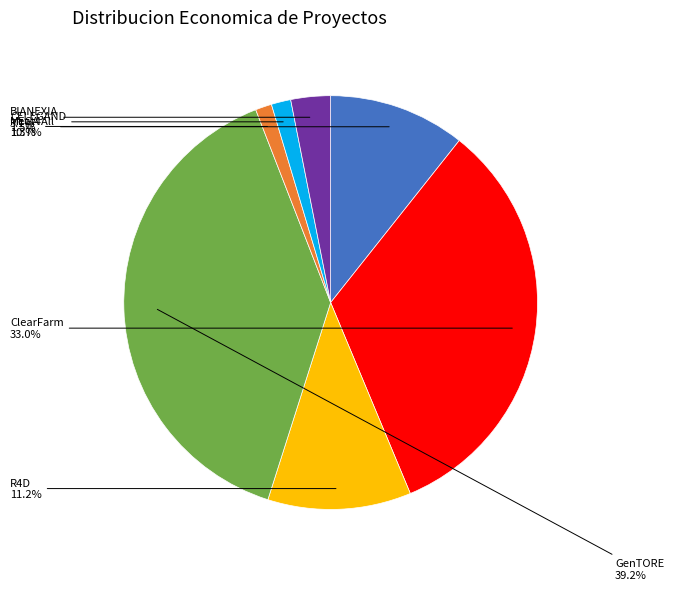

To the nearest percent, what is the difference between the largest and smallest slice percentages?

38%